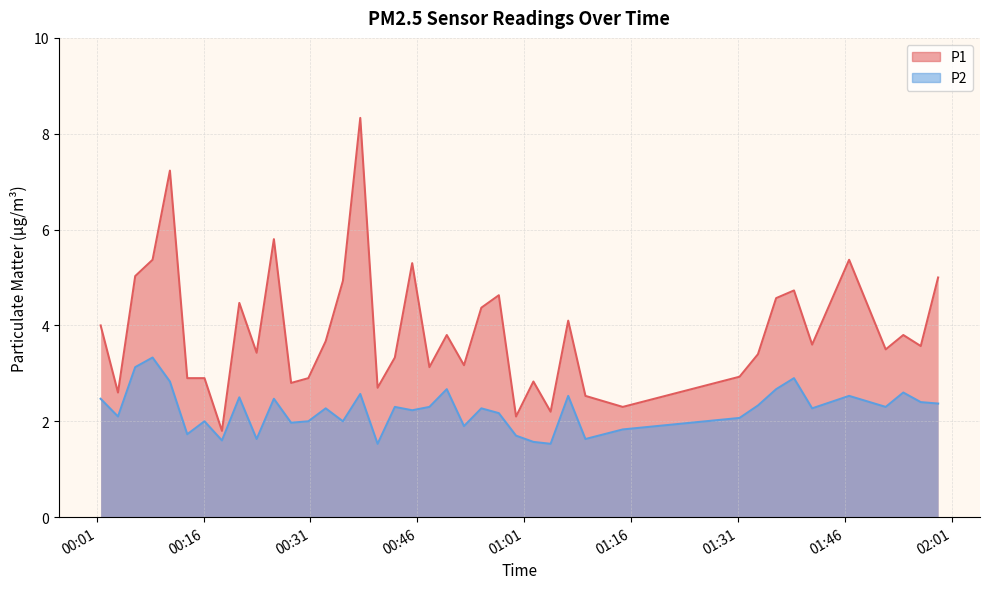

What is the maximum value for P1?

8.3